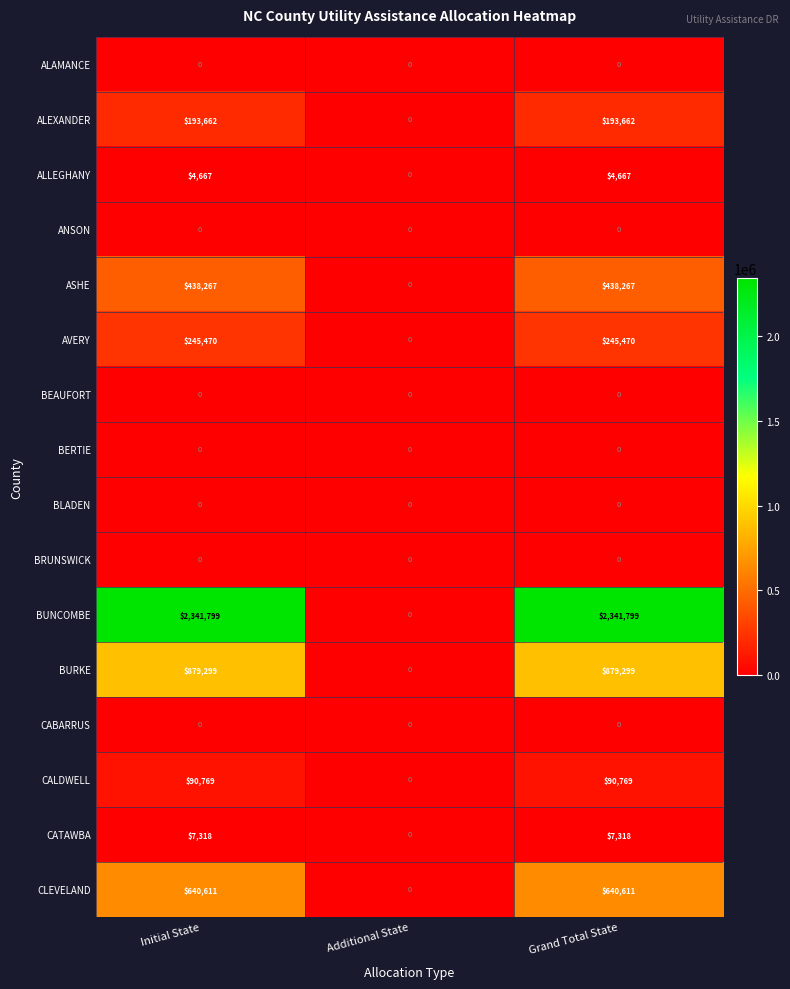

How many categories are shown in the chart?

3